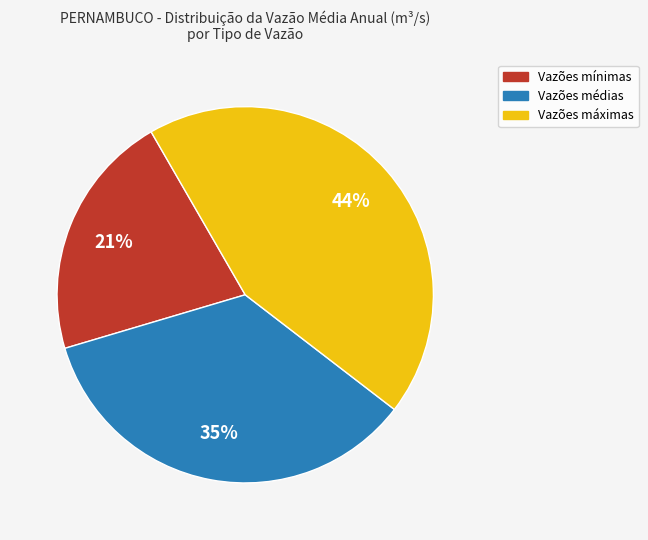

Is there any slice that represents more than half of the pie?

No